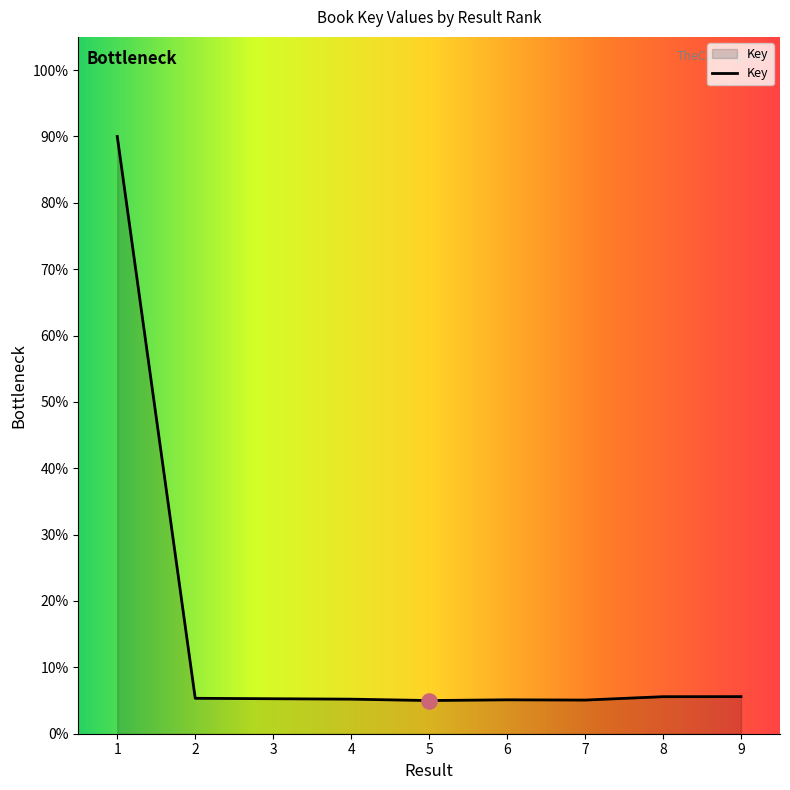

What is the change in value from 1 to 8?

-84.4